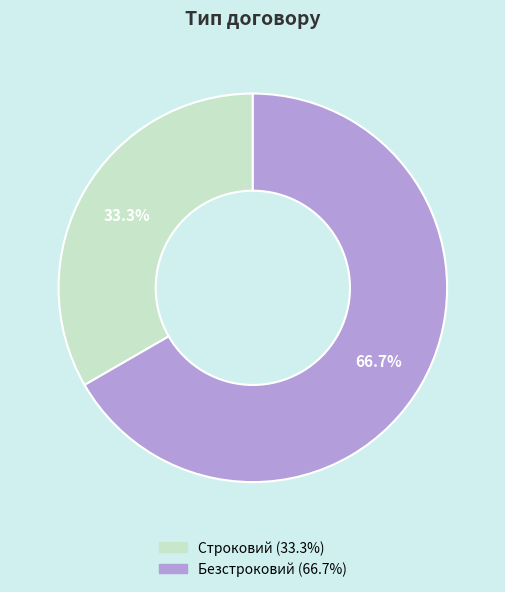

To the nearest percent, what portion does Строковий represent?

33%